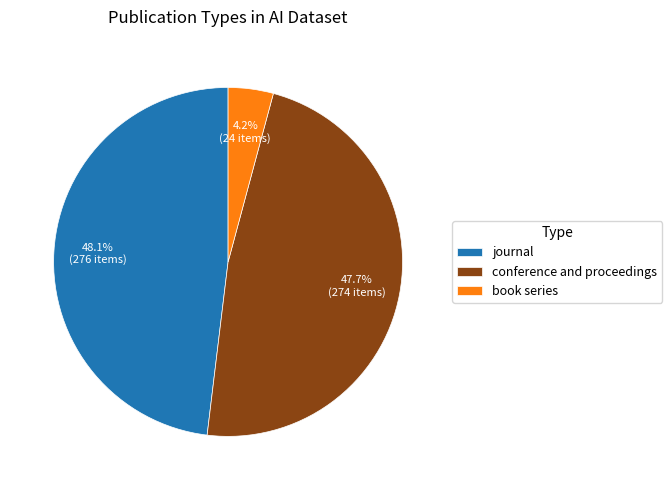

Between book series and journal, which is larger?

journal